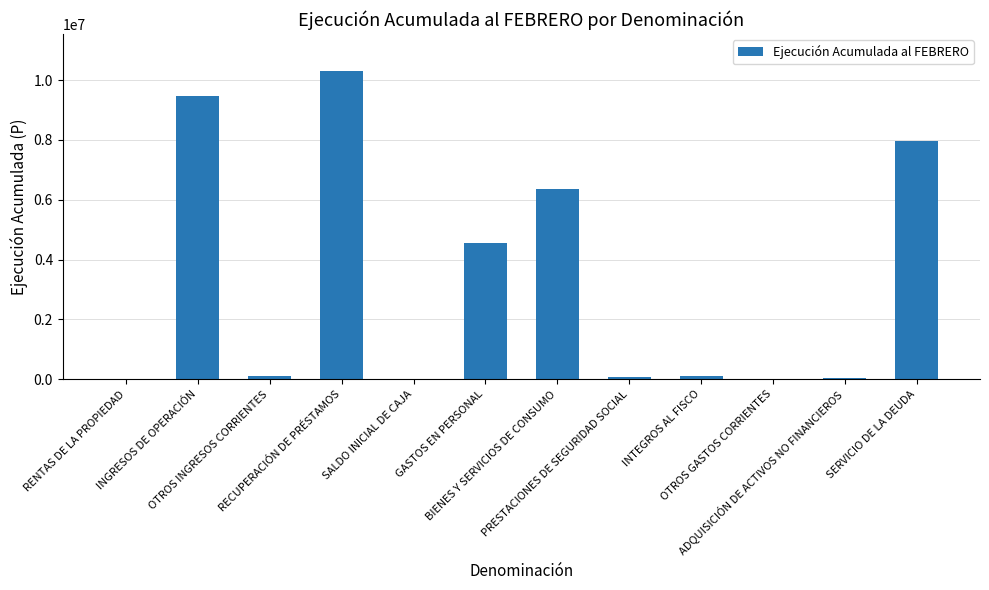

What is the greatest value displayed?

10307204